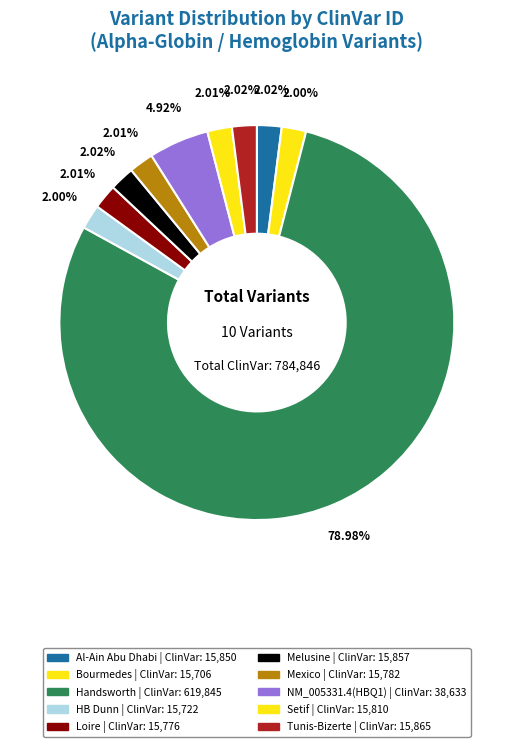

Is it true that Tunis-Bizerte is 2% of the pie?

True